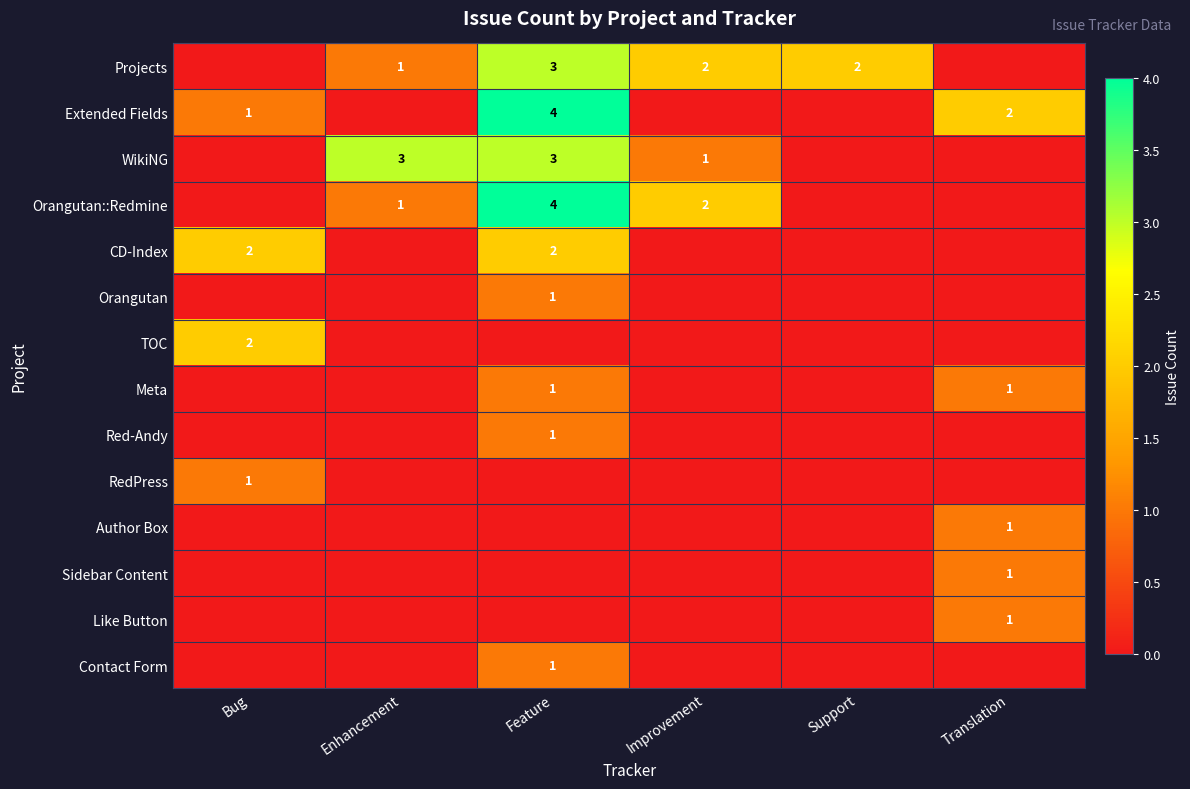

At which category is the sum across all series the highest?

Feature